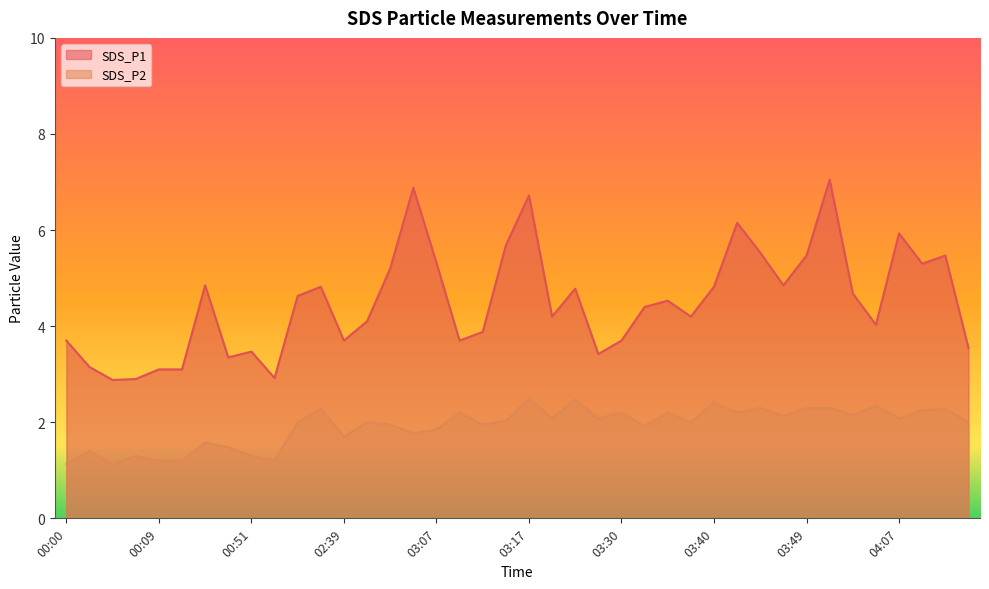

List the labels in order of SDS_P1 value, largest first.

04:00, 03:05, 03:17, 03:42, 04:07, 03:15, 03:45, 03:49, 04:12, 03:07, 04:09, 03:02, 00:14, 03:47, 02:29, 03:40, 03:25, 04:02, 01:52, 03:35, 03:32, 03:23, 03:37, 03:00, 04:04, 03:12, 00:00, 02:39, 03:09, 03:30, 04:14, 00:51, 03:27, 00:33, 00:02, 00:09, 00:12, 01:32, 00:07, 00:05